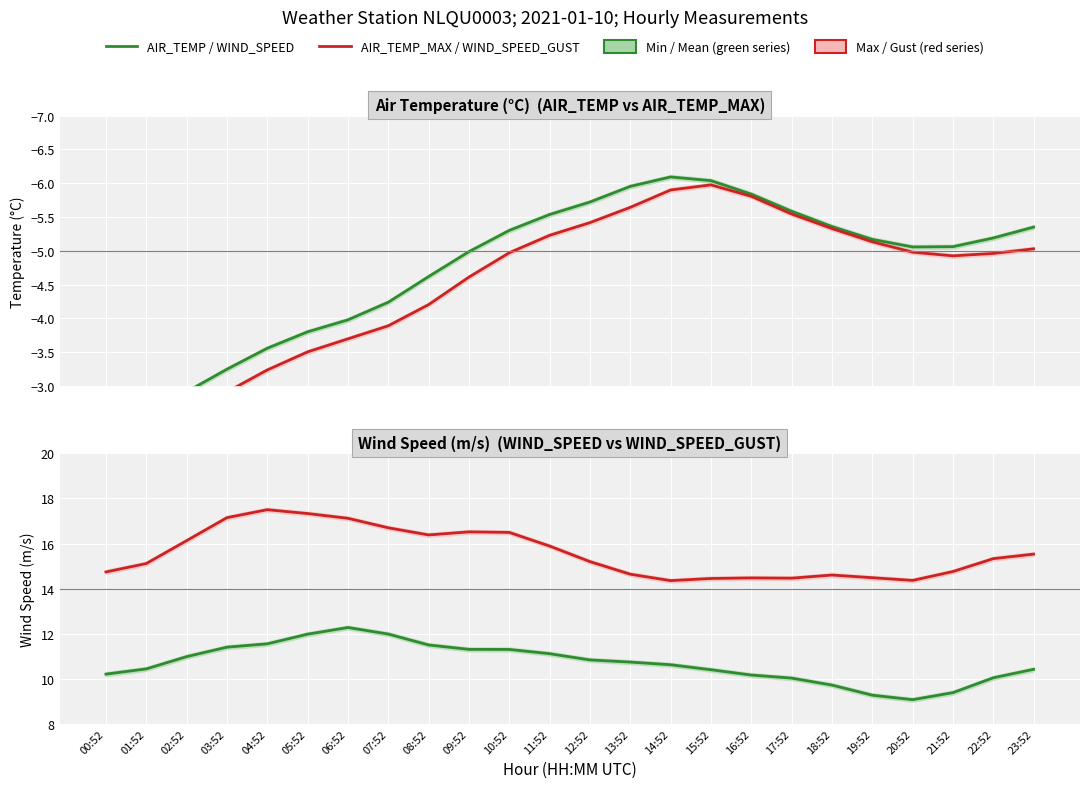

What is the greatest value displayed?

17.5